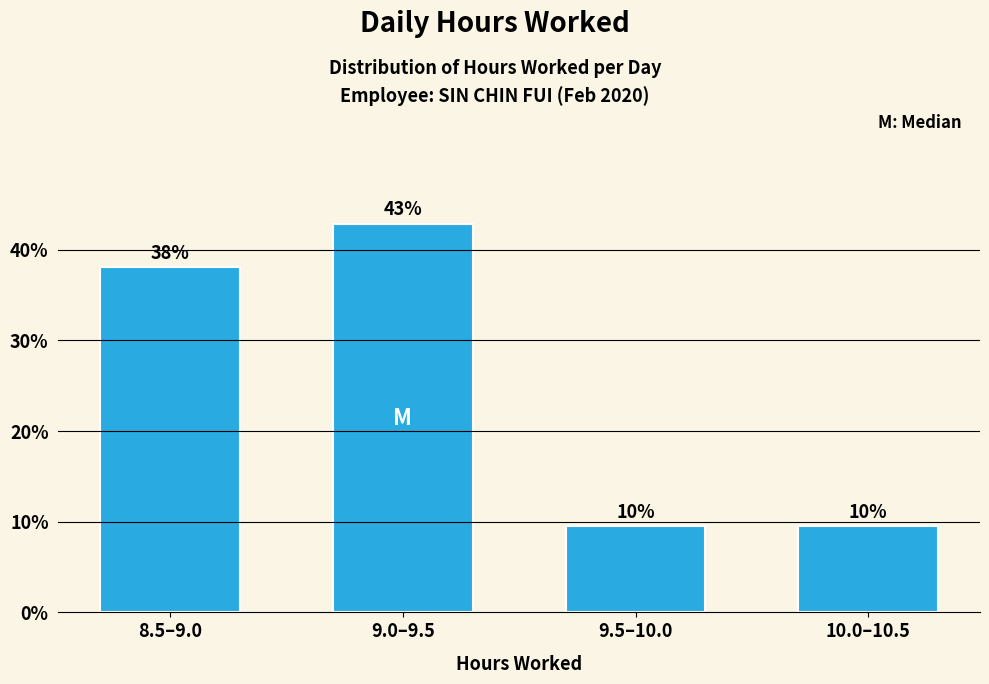

What is the maximum value shown in the chart?

42.9